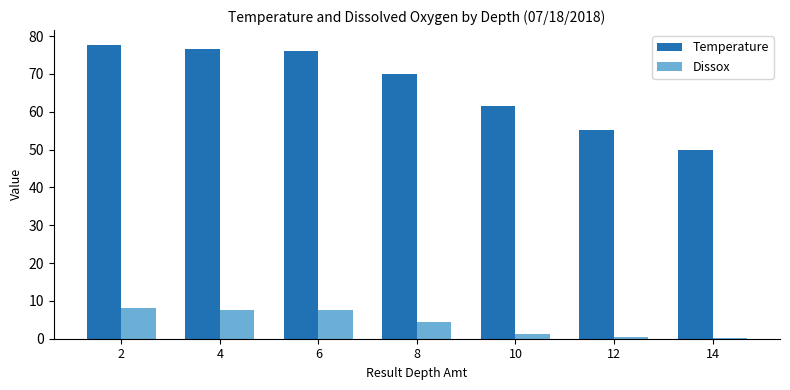

What is the sum of the Dissox values at 2 and 8?

12.6